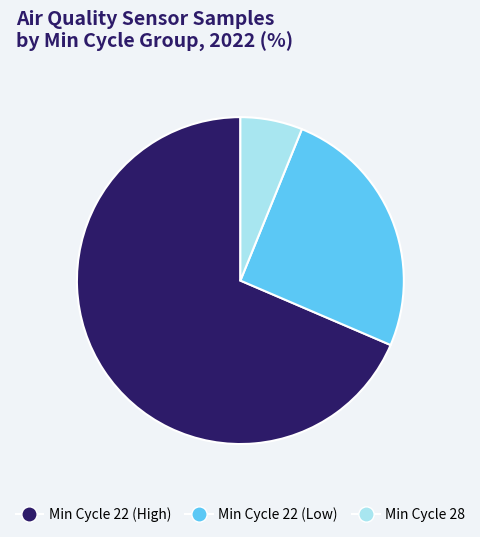

Does any single category account for the majority?

Yes